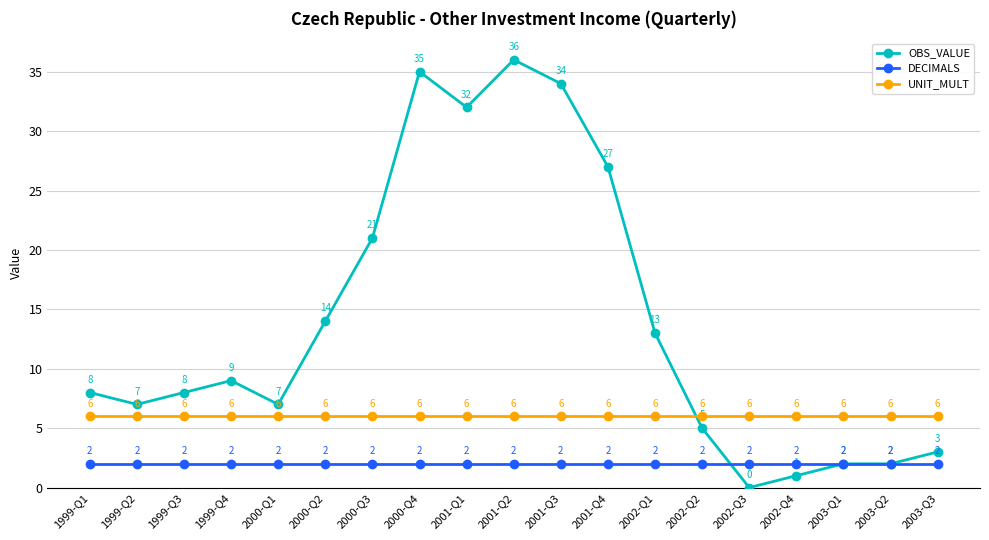

What are all the series names shown in the legend?

OBS_VALUE, DECIMALS, UNIT_MULT